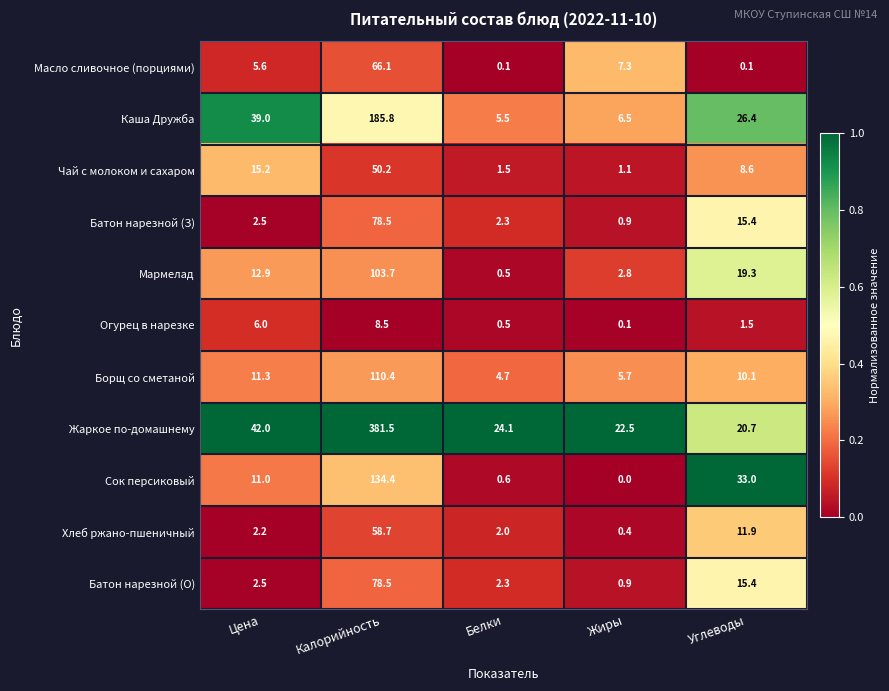

The value of Чай с молоком и сахаром at Цена is 15.2. True or false?

True